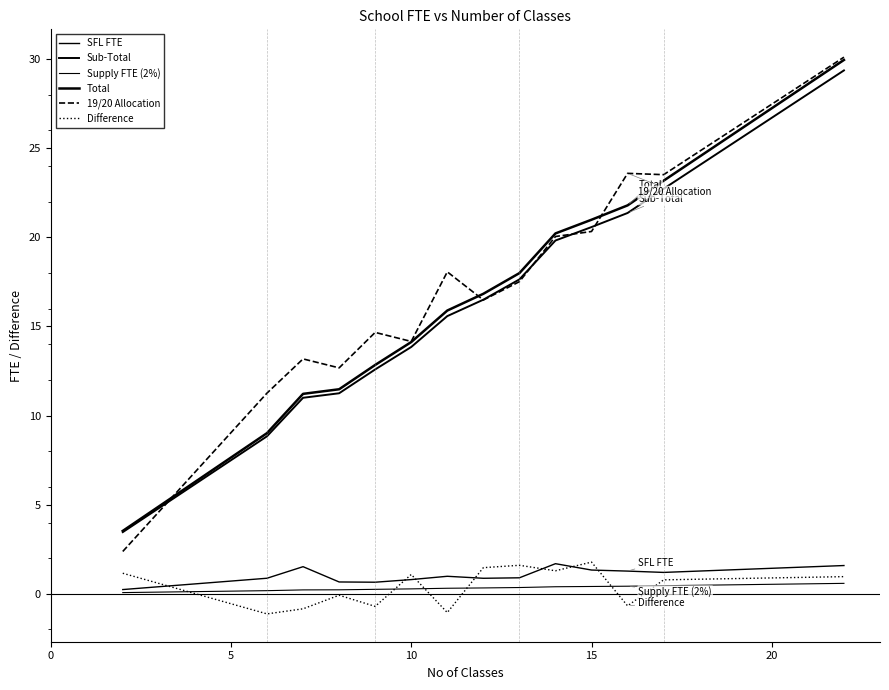

Does the chart have visible grid lines?

No